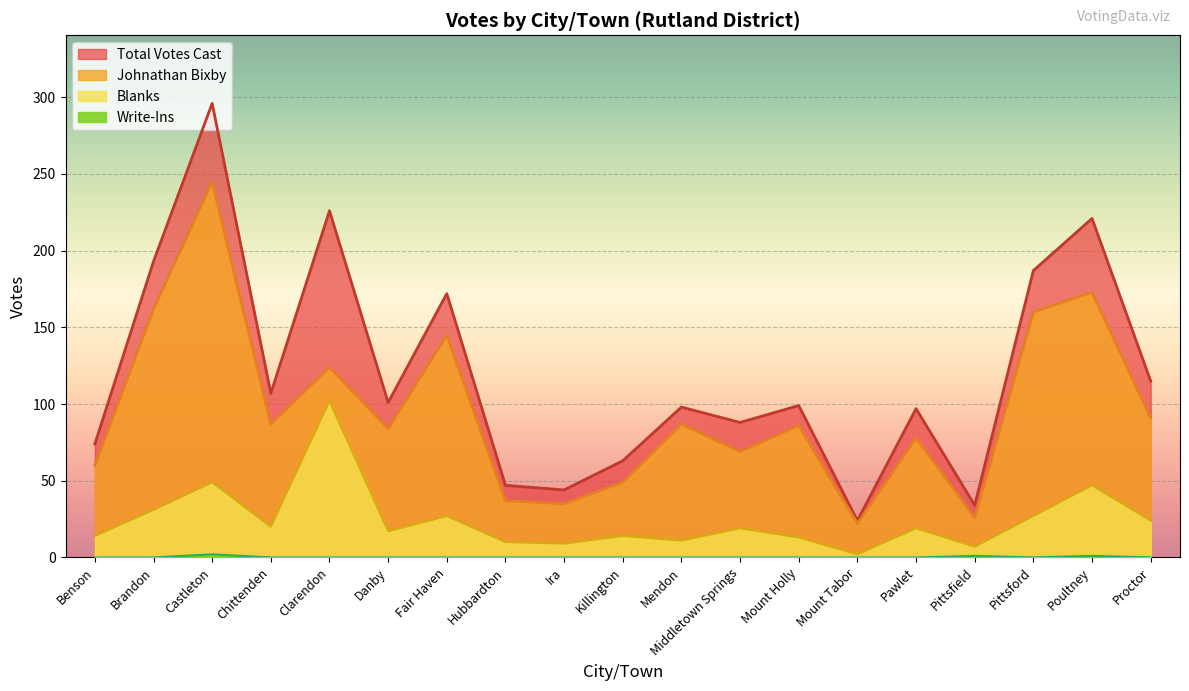

True or false: Total Votes Cast and Write-Ins intersect in this chart.

False